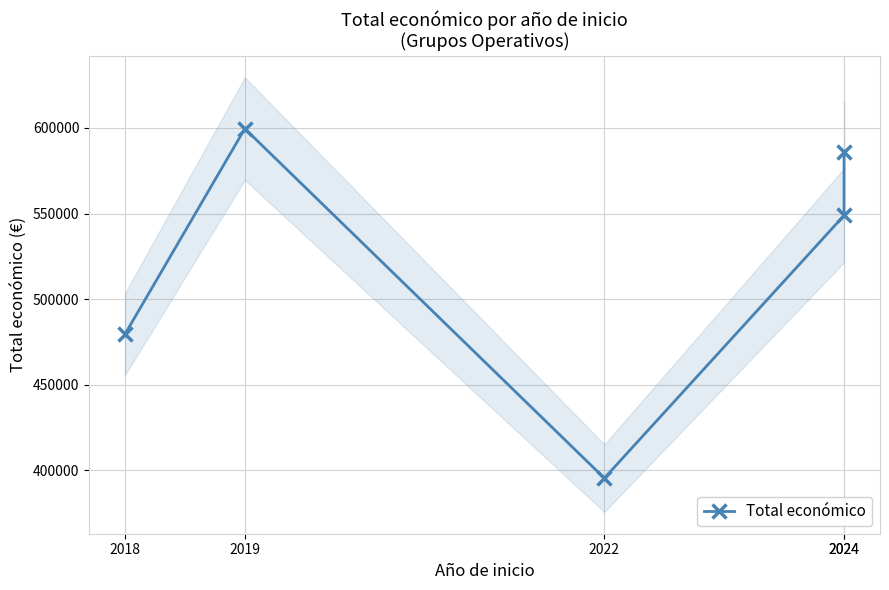

Count the number of categories in the chart.

5